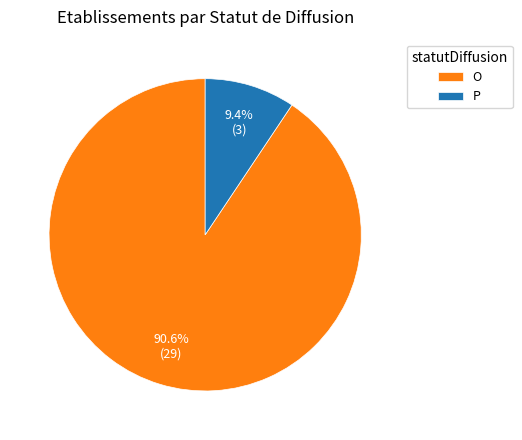

To the nearest percent, what percentage of the pie is O?

91%